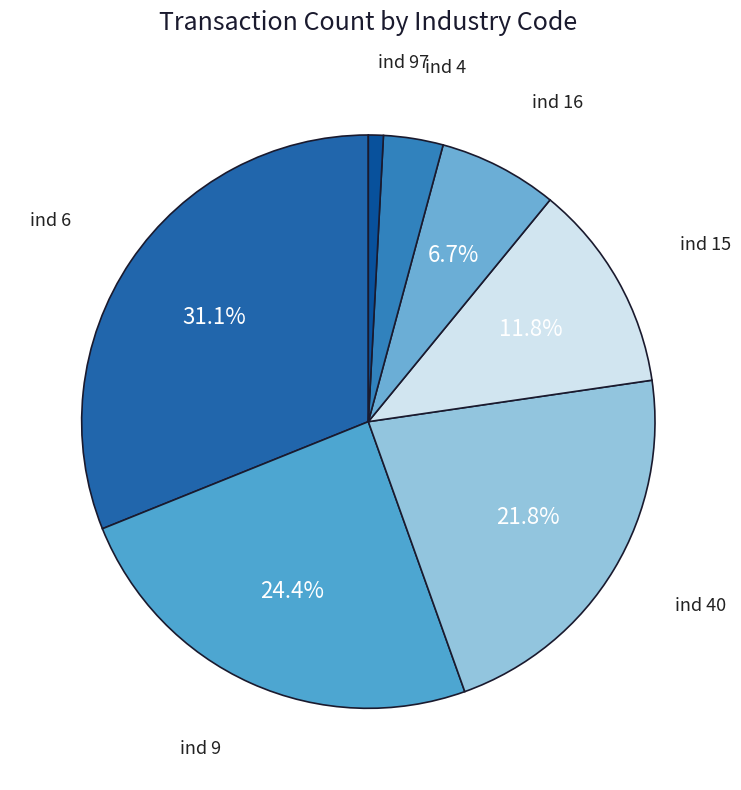

To the nearest percent, what is the difference between the largest and smallest slice percentages?

30%